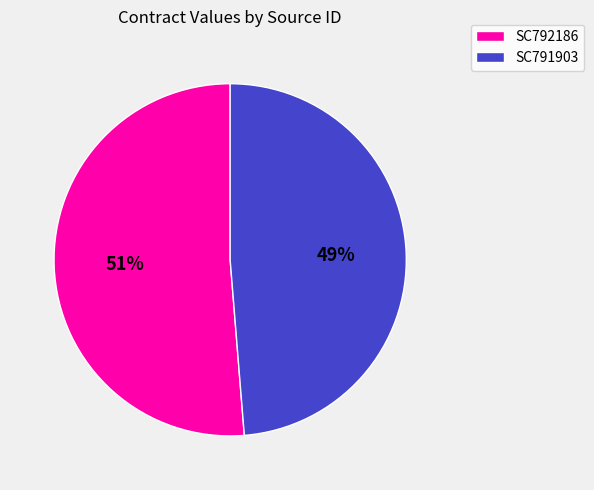

To the nearest percent, what percentage of the pie is SC792186?

51%